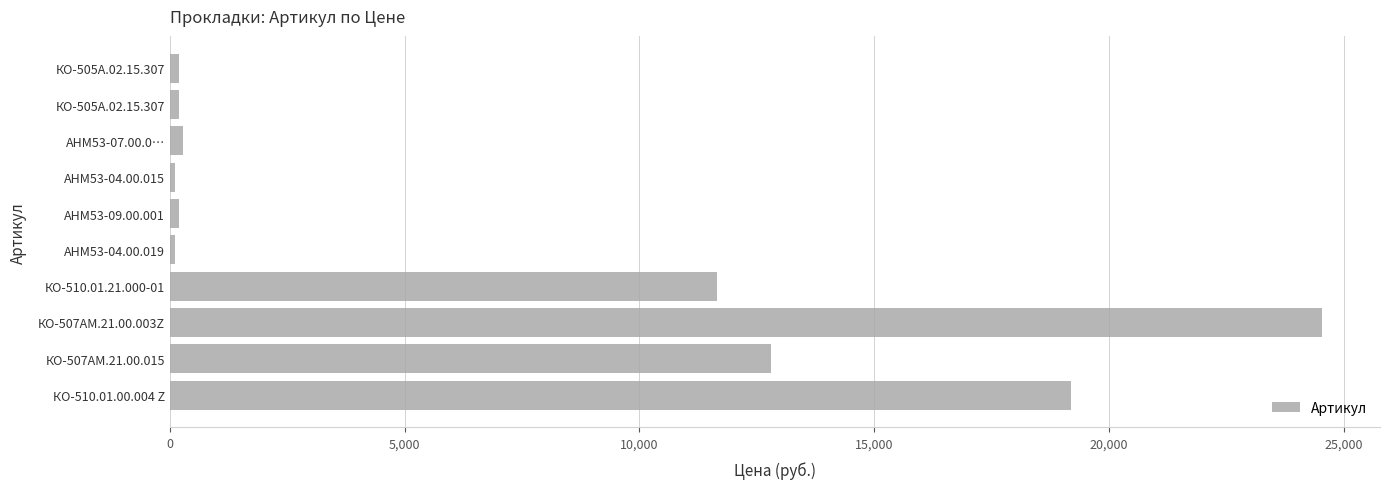

What is the ratio of the value at КО-510.01.21.000-01 to the value at КО-507АМ.21.00.015?

0.9